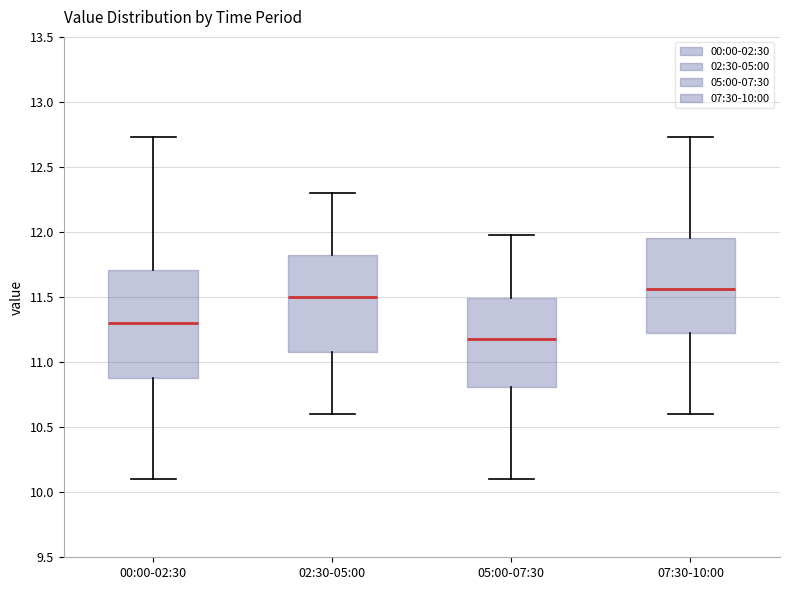

Reading left to right, transcribe this box plot: for each box, give where its median line is, the range the box spans, and where its two whiskers end, as read against the y-axis. The values are not printed on the chart, so give them approximately, as read against the axis.

00:00-02:30: median 11.30, box 10.90 to 11.70, whiskers 10.10 to 12.75
02:30-05:00: median 11.50, box 11.10 to 11.85, whiskers 10.60 to 12.30
05:00-07:30: median 11.20, box 10.80 to 11.50, whiskers 10.10 to 12.00
07:30-10:00: median 11.55, box 11.20 to 11.95, whiskers 10.60 to 12.75